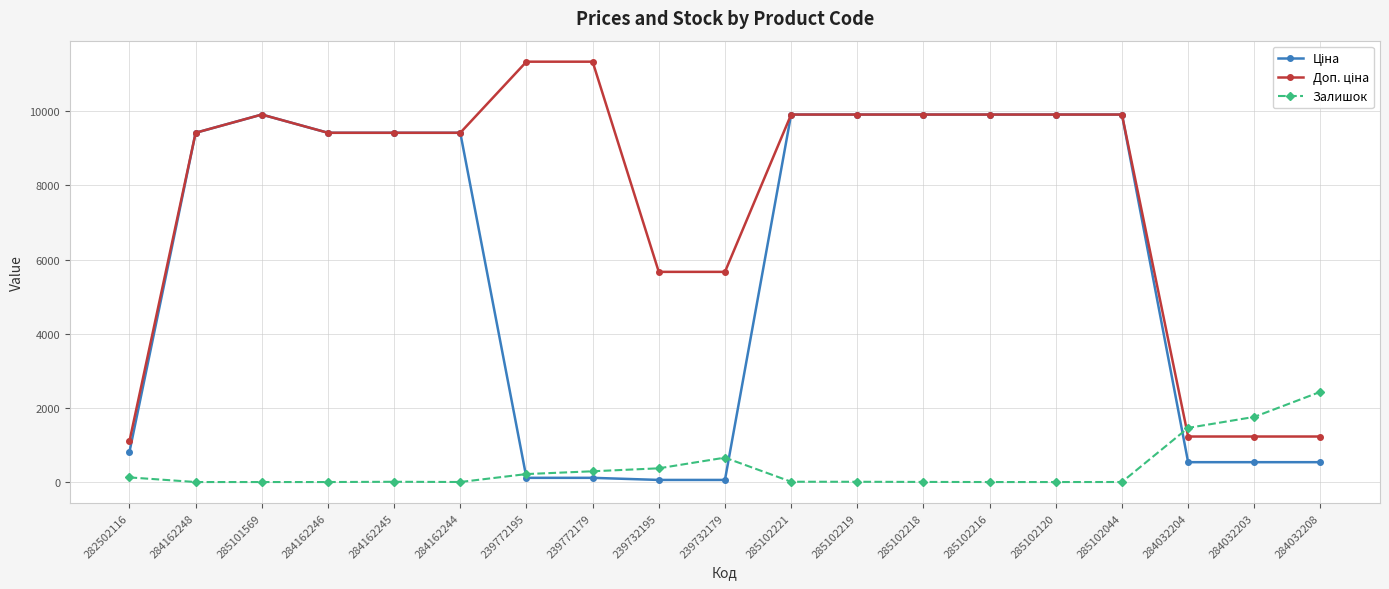

What is the difference between the highest and lowest values at 284162248?

9416.9